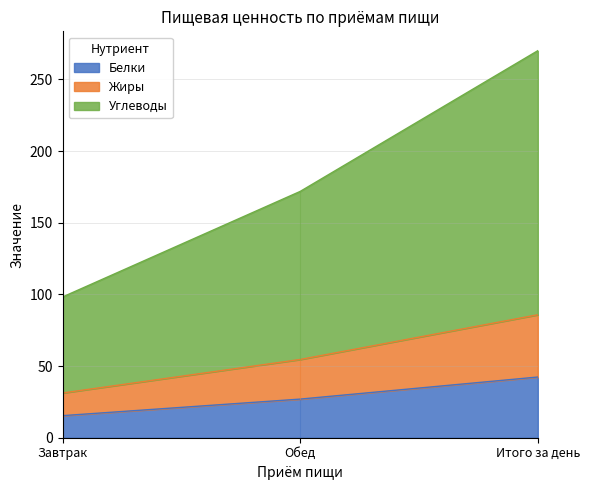

How many distinct data groups are displayed?

3